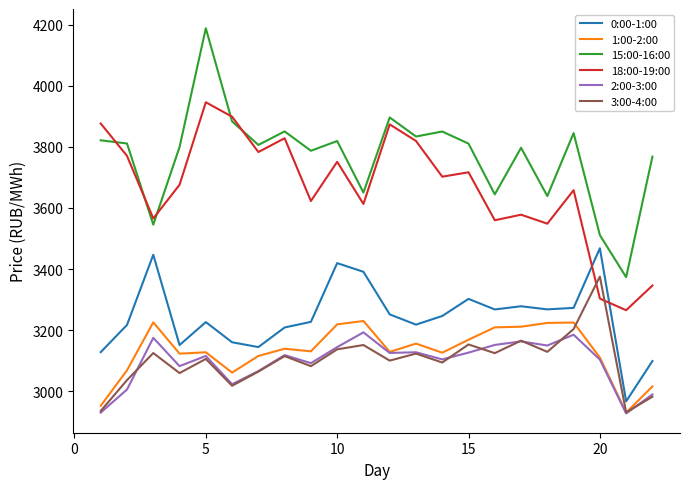

Which series has the largest total across all categories?

15:00-16:00